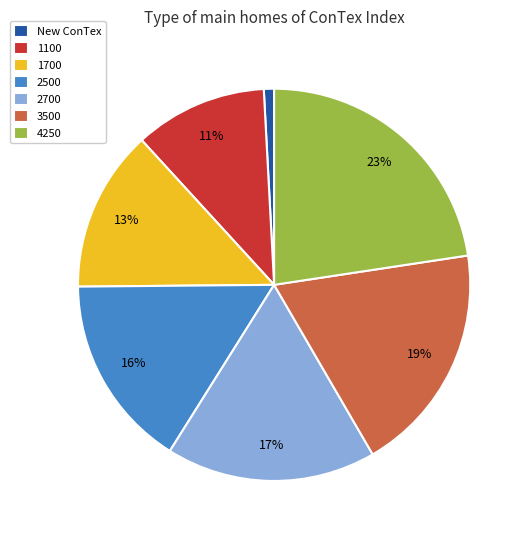

Which has a higher value, New ConTex or 2700?

2700